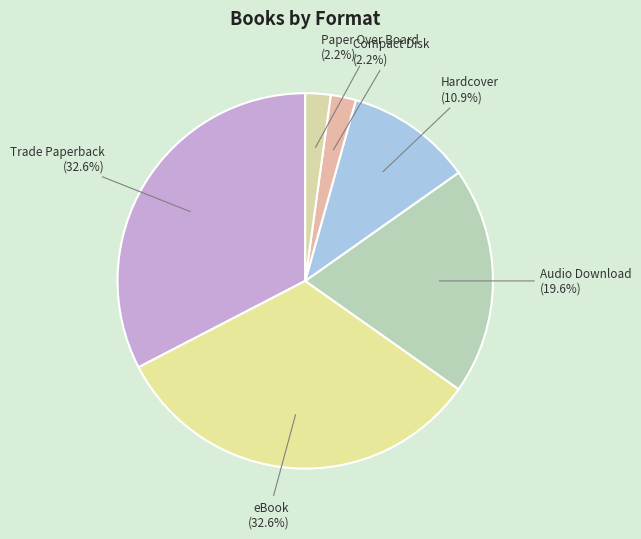

Between eBook and Audio Download, which is larger?

eBook